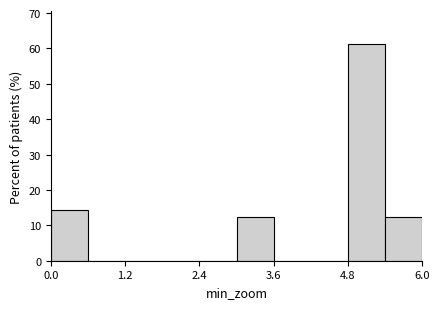

Around what value on the x-axis is the tallest bar? Give the approximate position of its centre, as read against the axis.

5.2